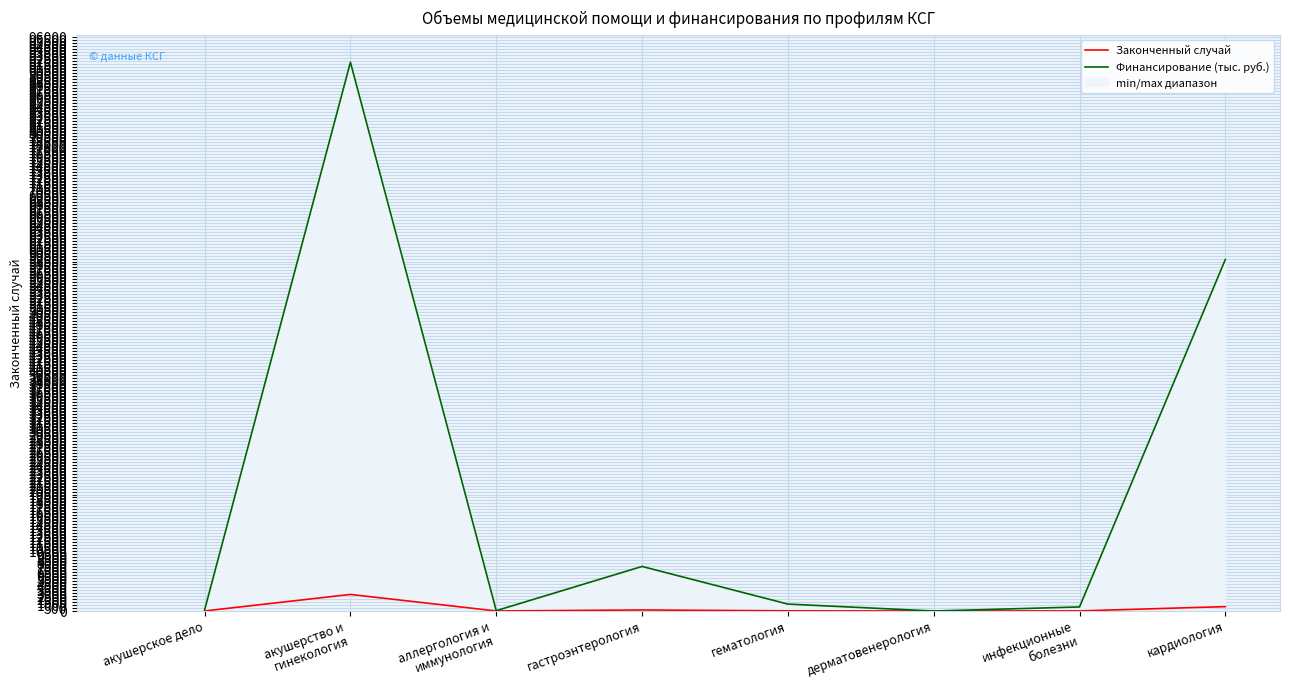

At which label does Законченный случай reach its minimum?

дерматовенерология